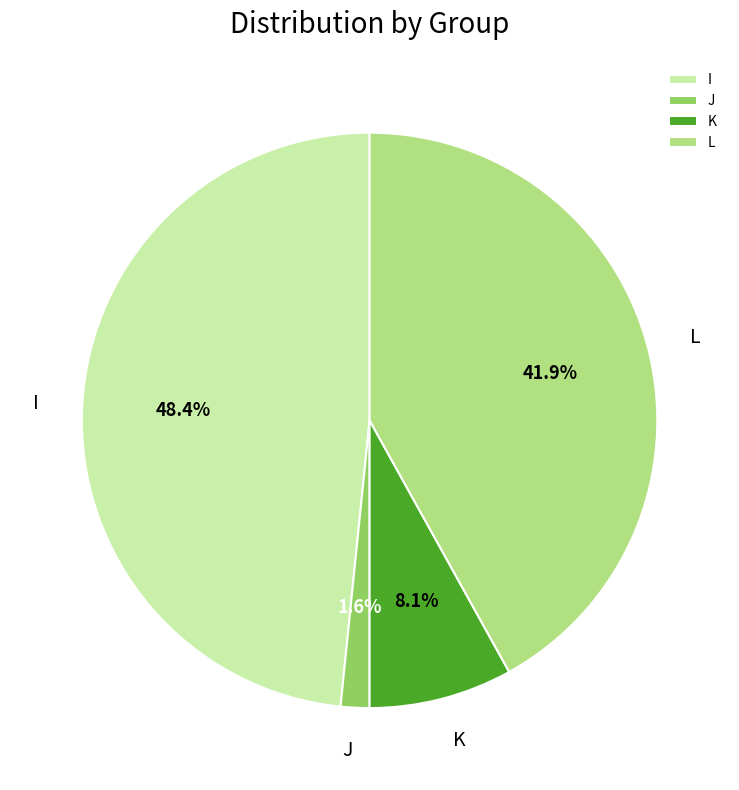

How many slices are in this pie chart?

4